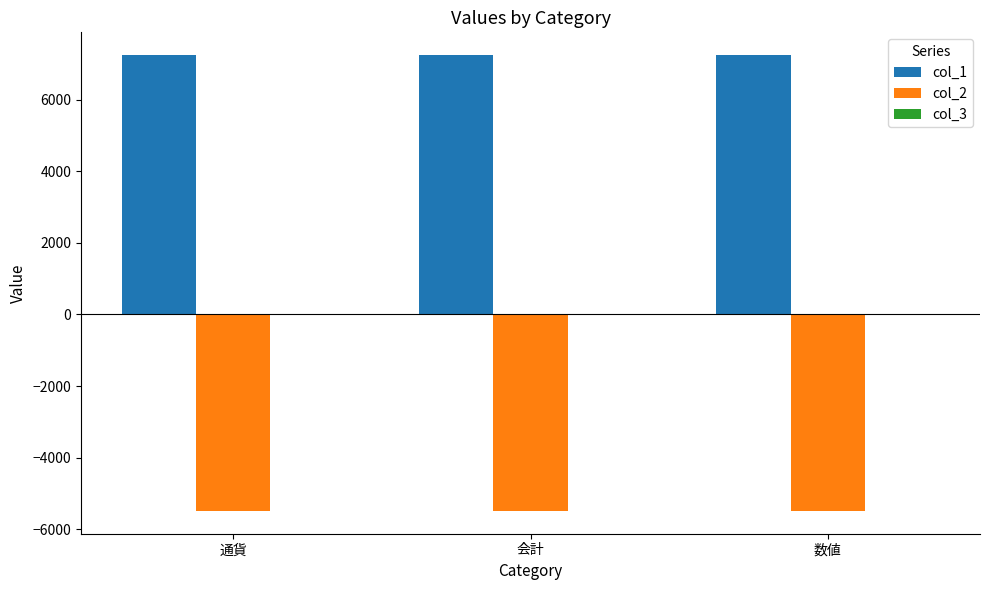

What is the difference between the highest and lowest values at 数値?

12726